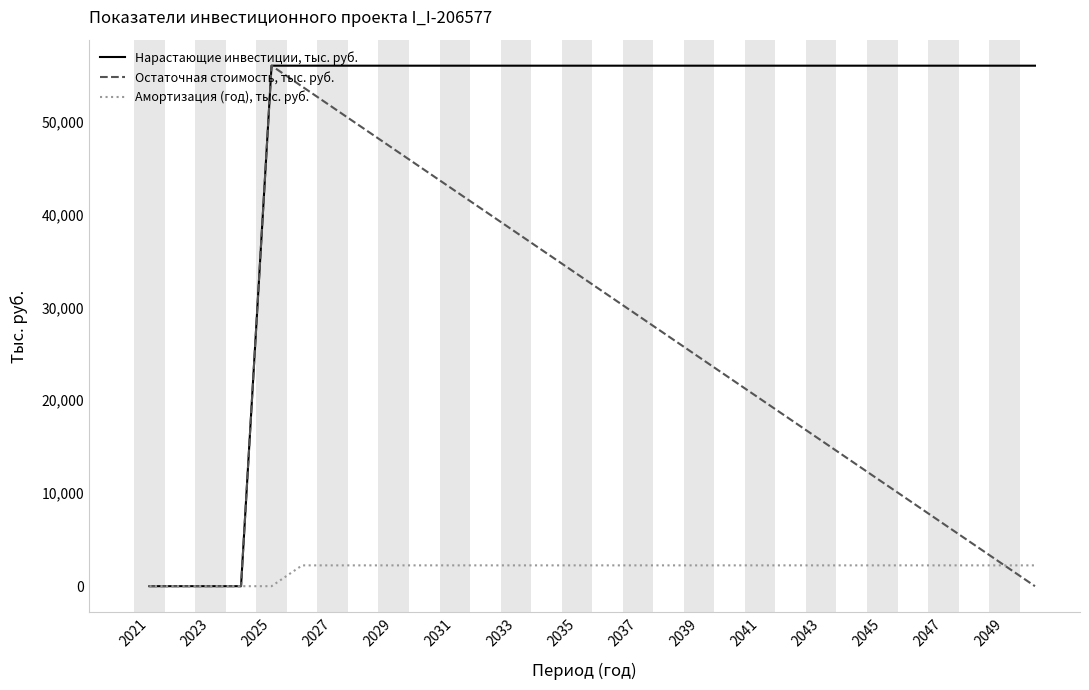

How many lines are shown in the chart?

3